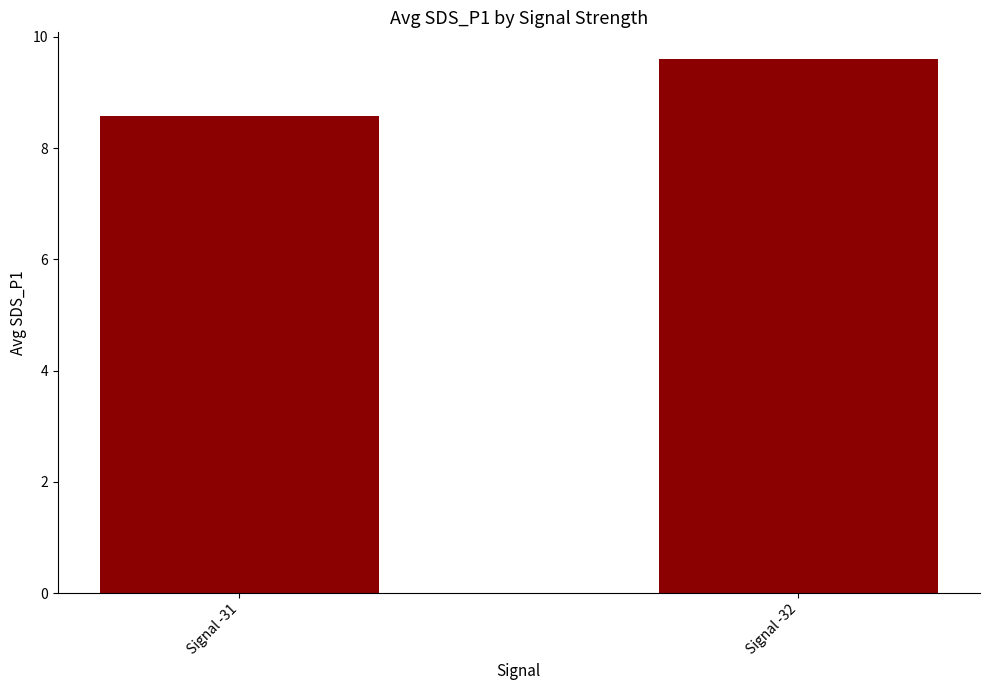

Which has a higher value, Signal -32 or Signal -31?

Signal -32